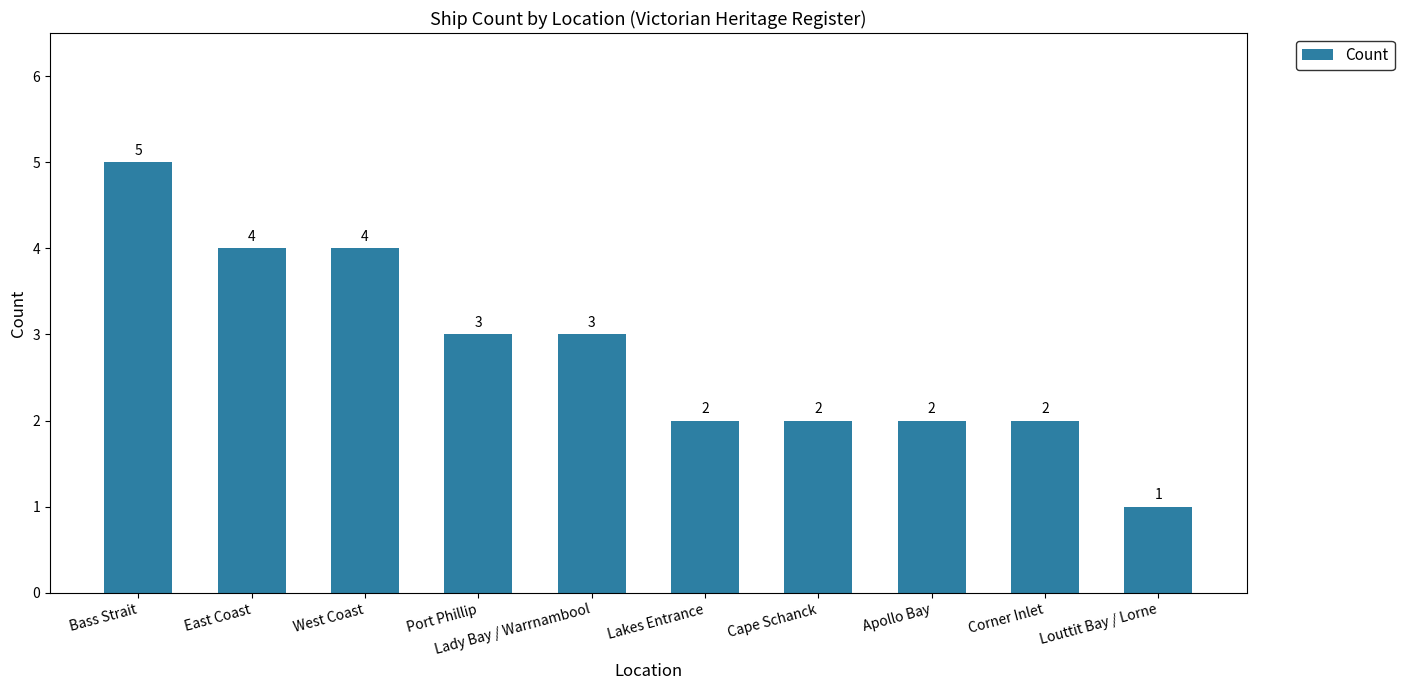

Which has a higher value, Louttit Bay / Lorne or East Coast?

East Coast